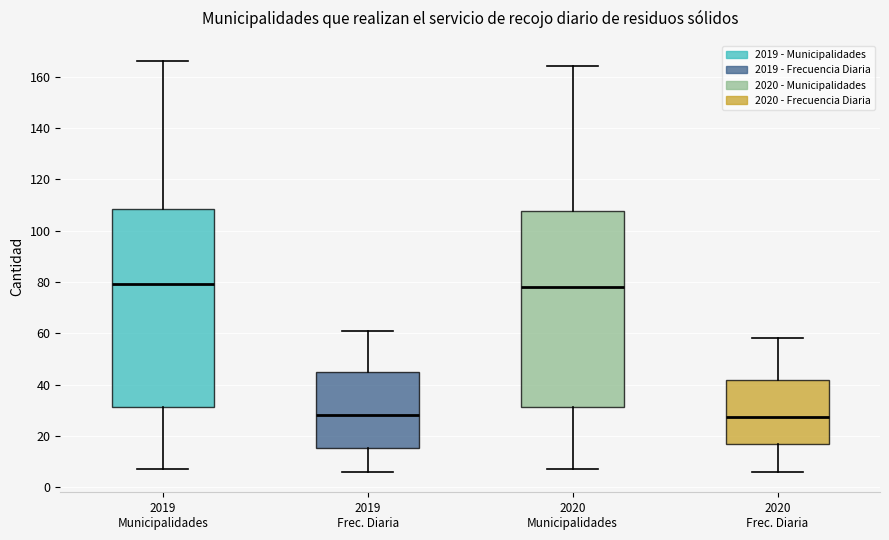

Reading left to right, read every box against the y-axis: the position of its median line, the range the box covers, and the ends of its whiskers. The values are not printed on the chart, so give them approximately, as read against the axis.

2019 Municipalidades: median 80, box 32 to 108, whiskers 8 to 166
2019 Frec. Diaria: median 28, box 16 to 44, whiskers 6 to 62
2020 Municipalidades: median 78, box 32 to 108, whiskers 8 to 164
2020 Frec. Diaria: median 28, box 18 to 42, whiskers 6 to 58